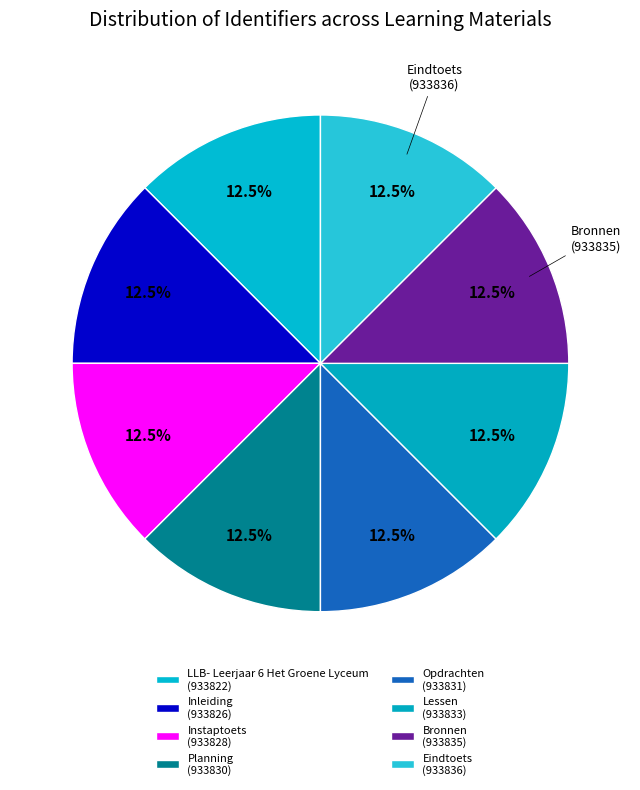

Count the number of slices in the pie.

8